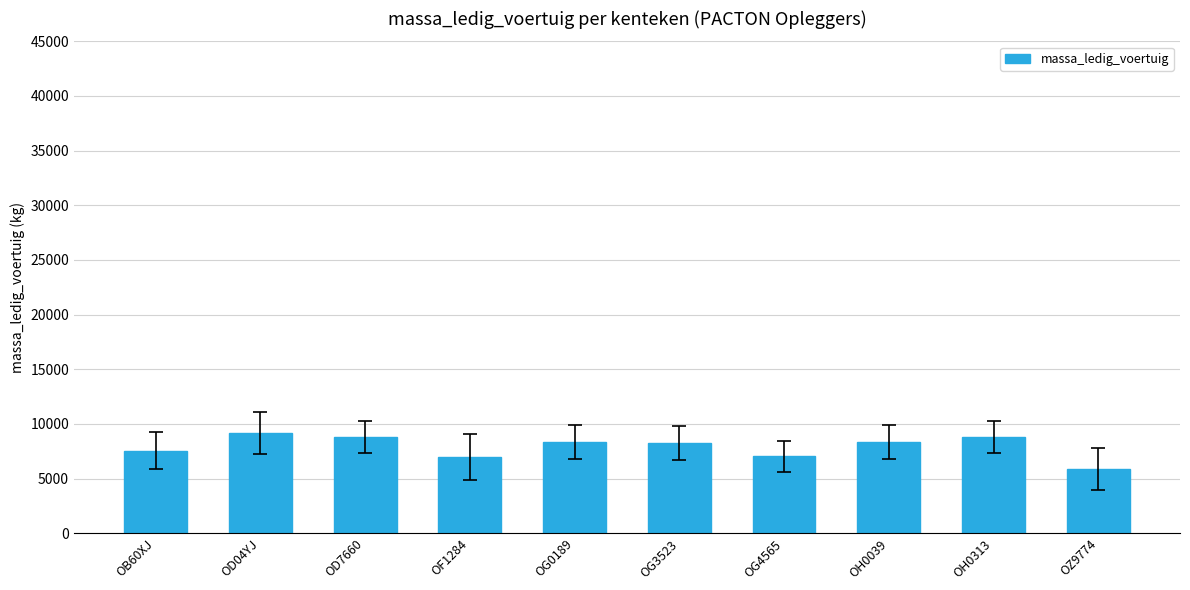

Is it true that the value at OG4565 is 4536?

False